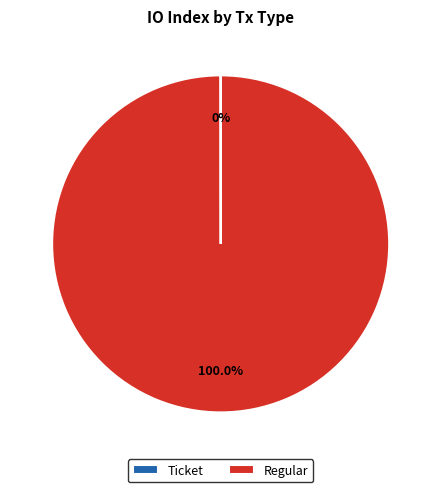

Which slice is the largest?

Regular